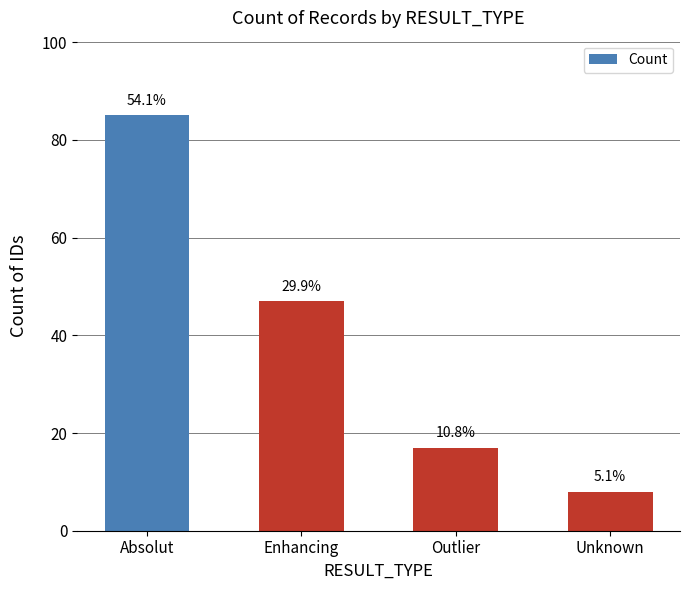

How many bars are there in total?

4